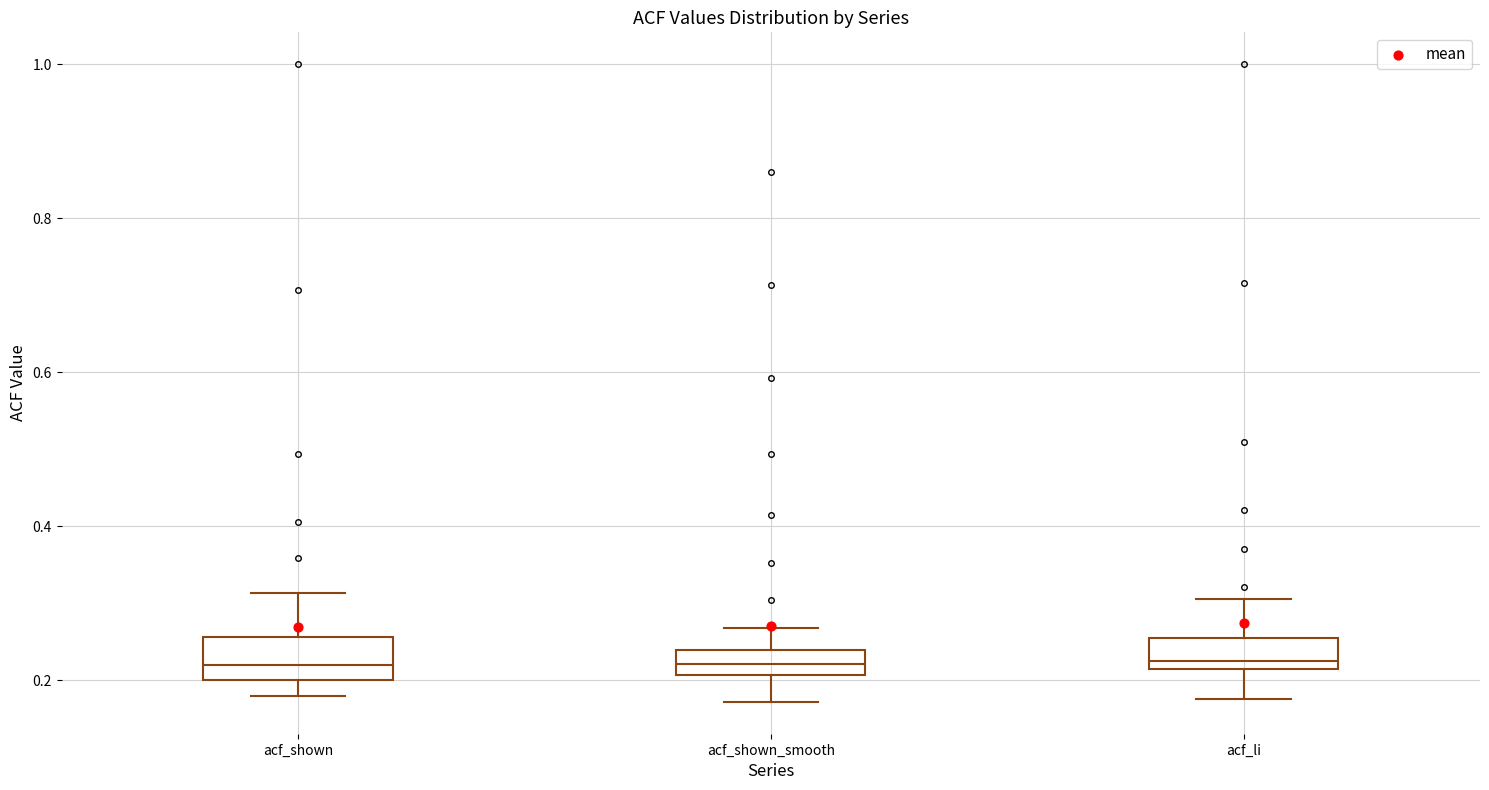

Where does the lower whisker of the box for acf_shown end on the y-axis? The values are not printed on the chart, so give them approximately, as read against the axis.

0.18